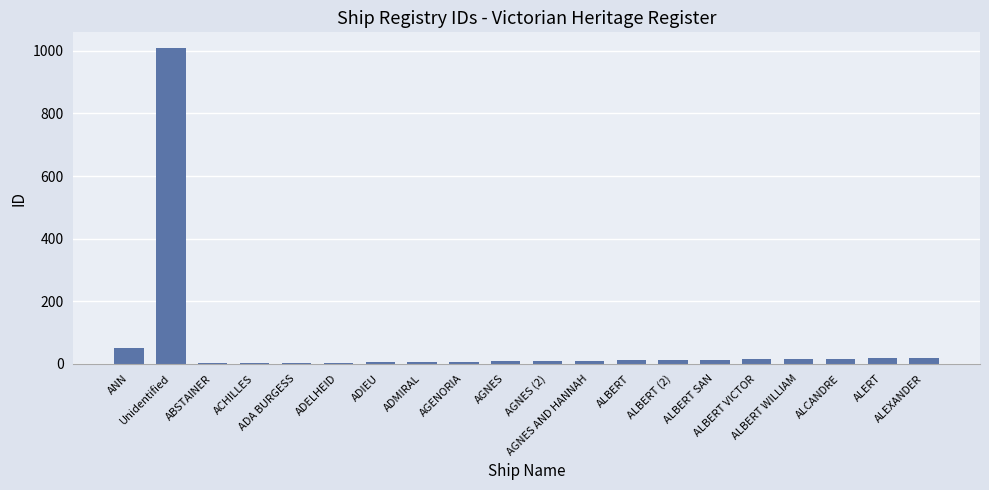

What is the ratio of the value at AGENORIA to the value at ALBERT VICTOR?

0.5